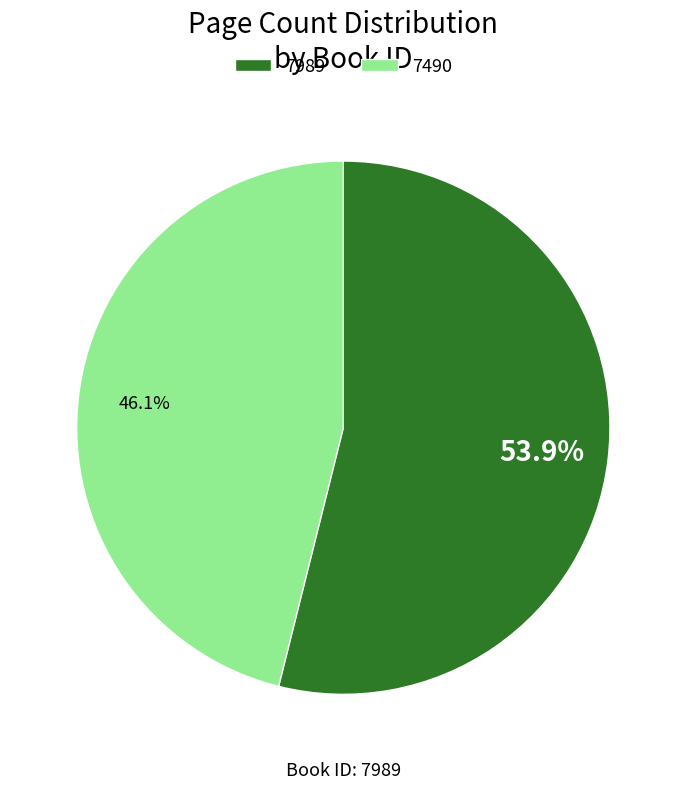

Is 7490 the majority of the pie?

No